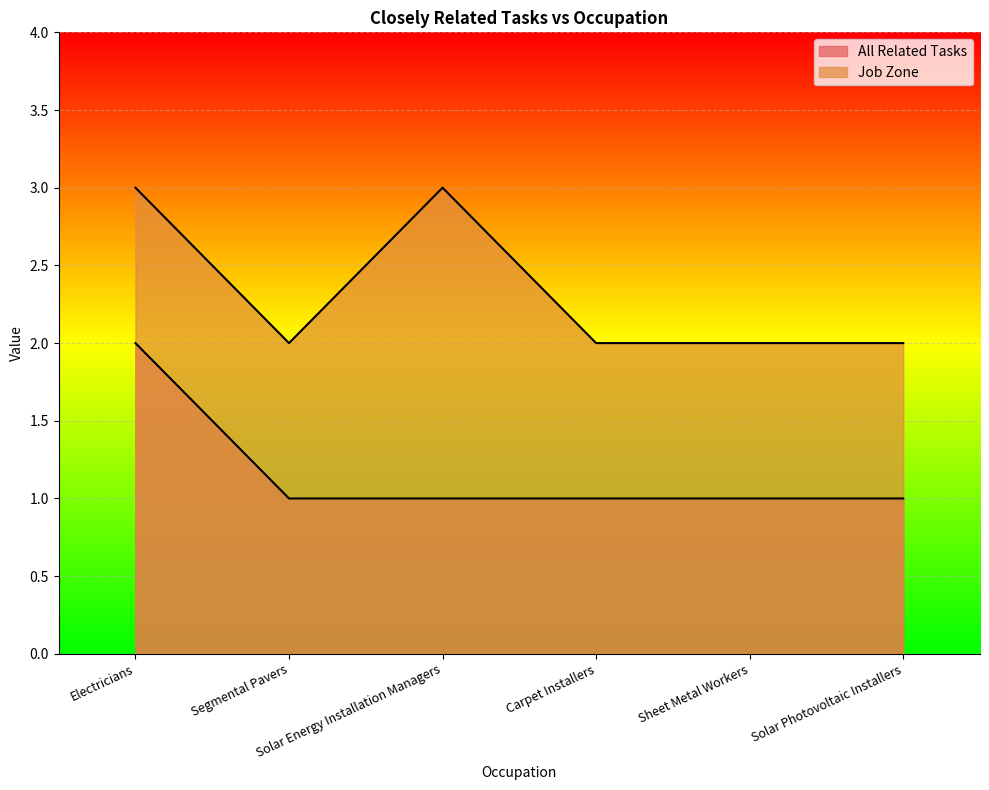

Reading left to right, what are all the values shown in this chart?

All Related Tasks: 2	1	1	1	1	1
Job Zone: 3	2	3	2	2	2